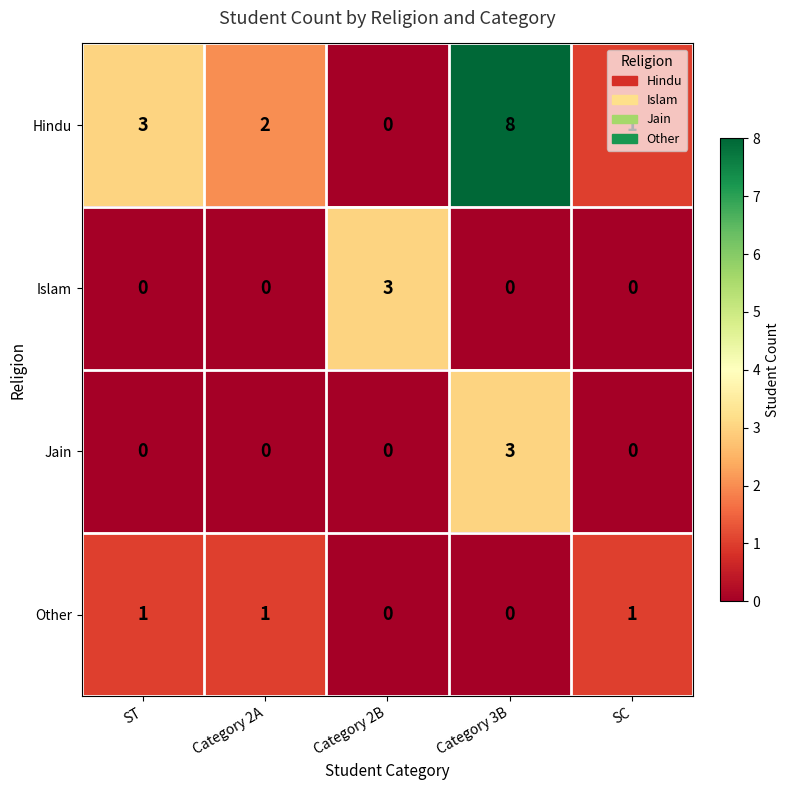

What is the highest value of the Hindu series?

8